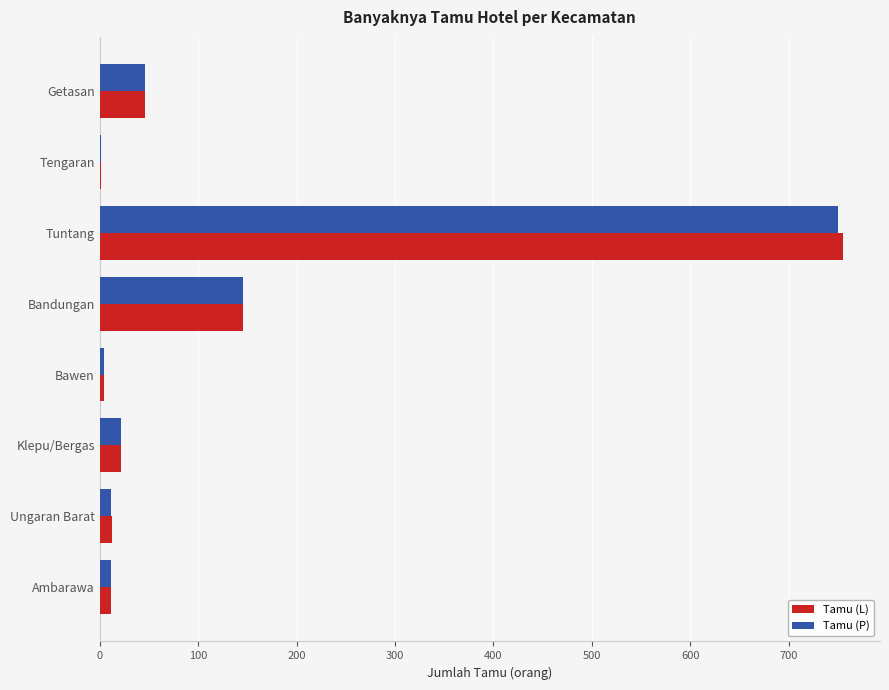

What is the maximum value shown in the chart?

755.0